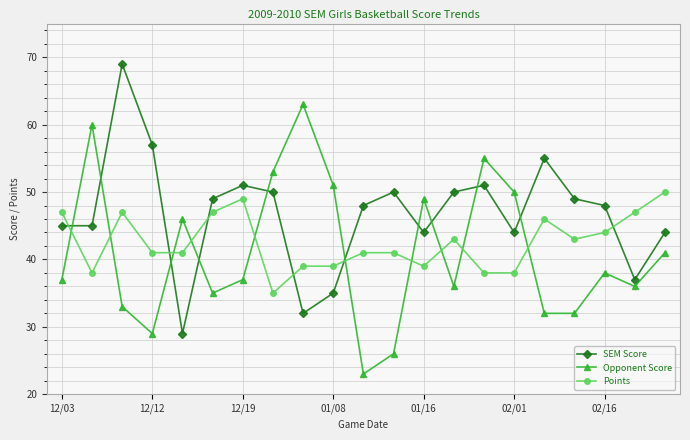

Reading left to right, transcribe all the data shown in this chart.

SEM Score: 45	45	69	57	29	49	51	50	32	35	48	50	44	50	51	44	55	49	48	37	44
Opponent Score: 37	60	33	29	46	35	37	53	63	51	23	26	49	36	55	50	32	32	38	36	41
Points: 47	38	47	41	41	47	49	35	39	39	41	41	39	43	38	38	46	43	44	47	50